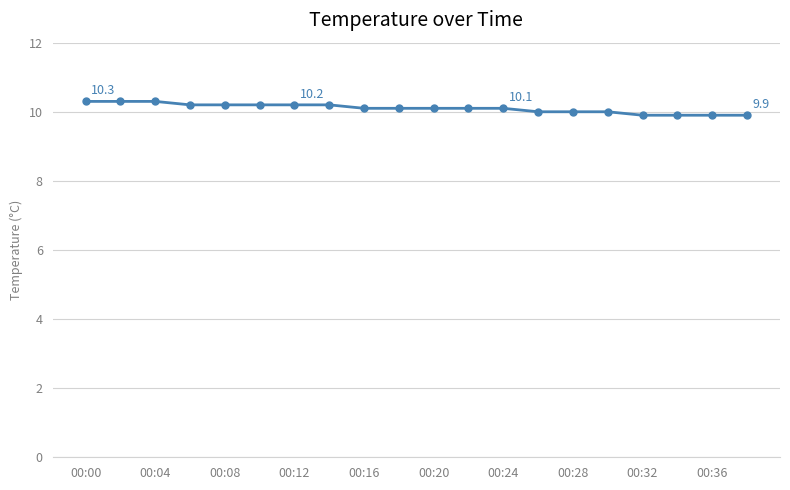

How many lines are shown in the chart?

1